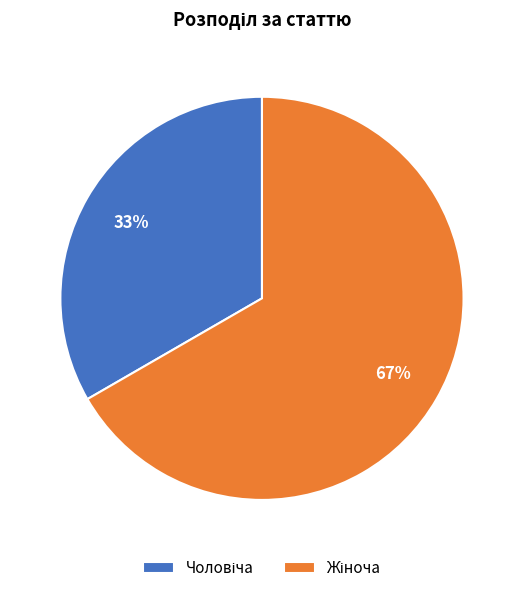

Is there any slice that represents more than half of the pie?

Yes